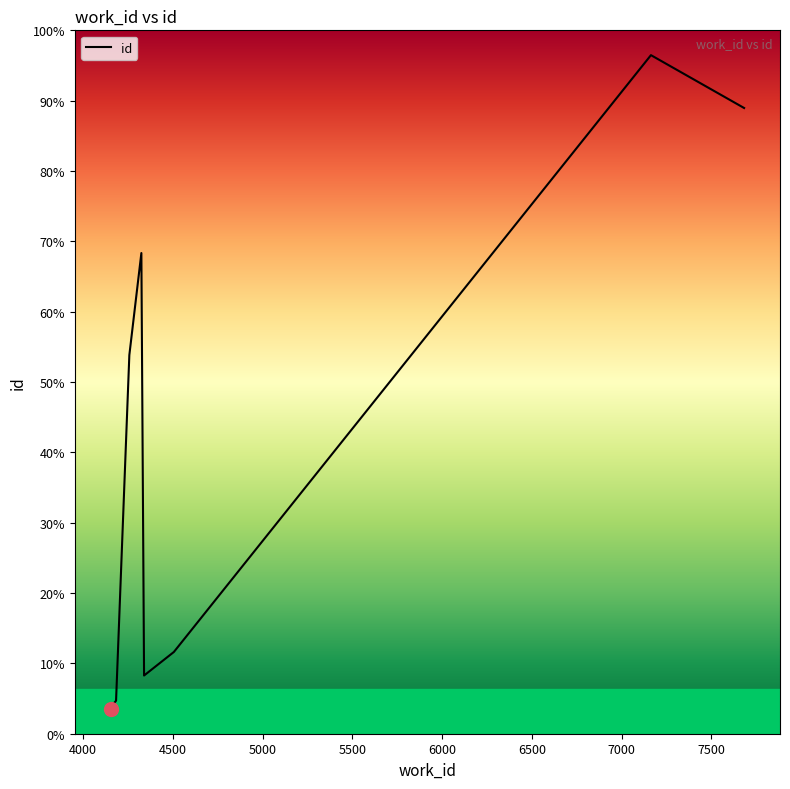

True or false: there are more than 0 points higher than both neighbors.

False